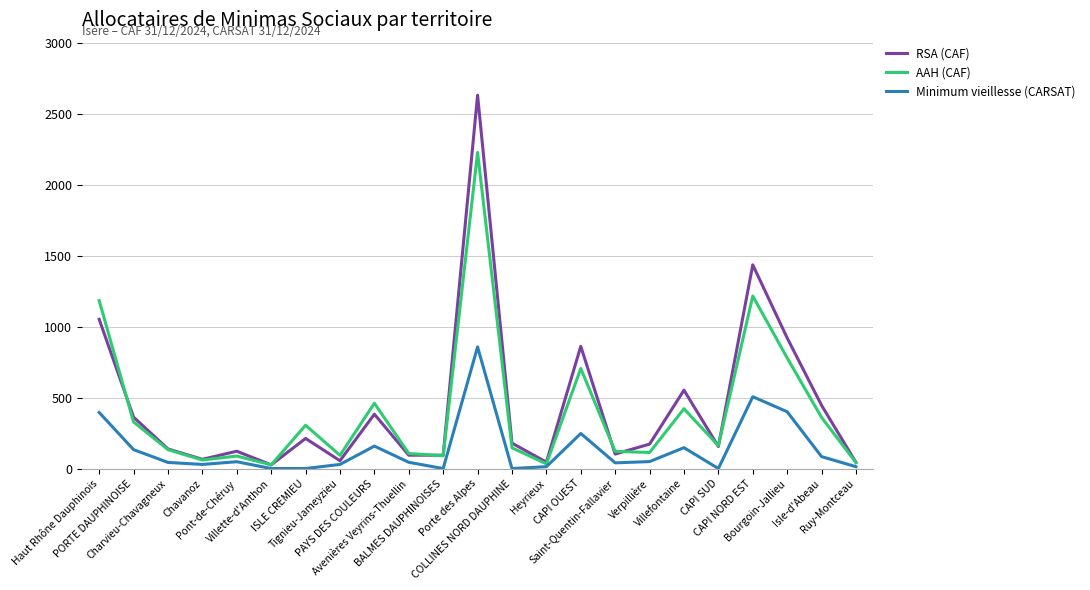

What is the average value of the RSA (CAF) series?

441